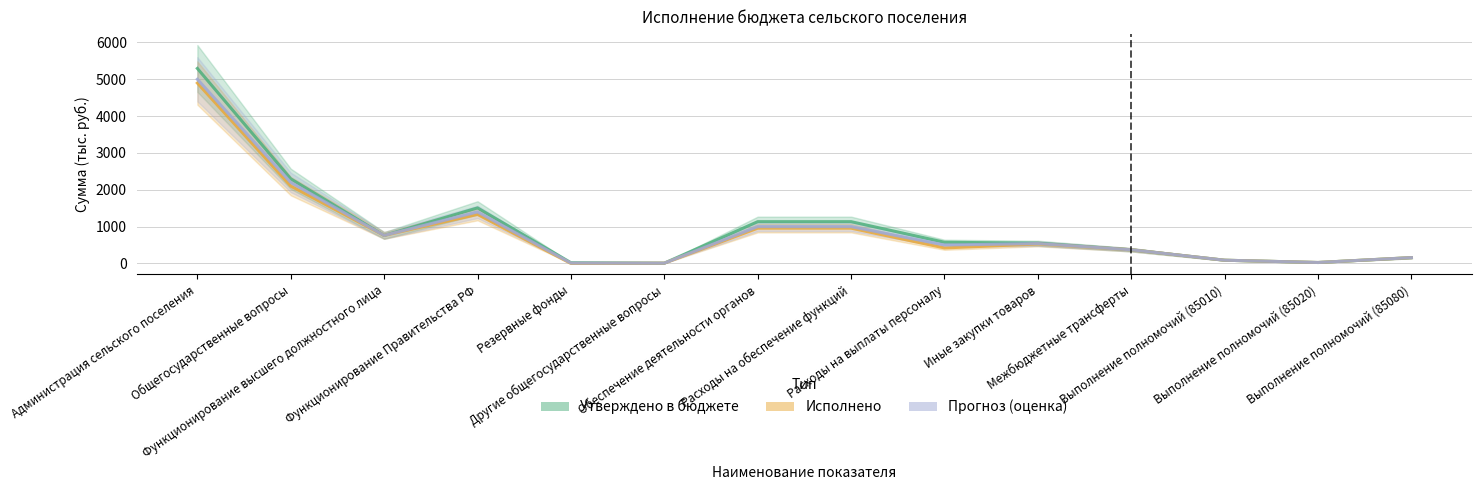

Which label corresponds to the largest value in the chart?

Администрация сельского поселения